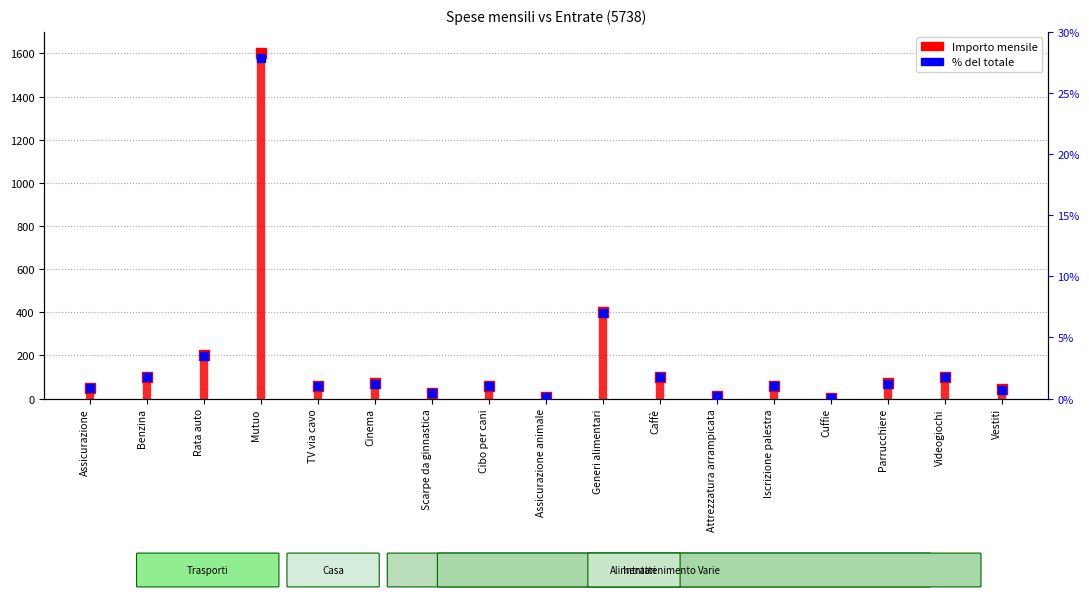

What is the change in value from Benzina to Iscrizione palestra?

-0.7